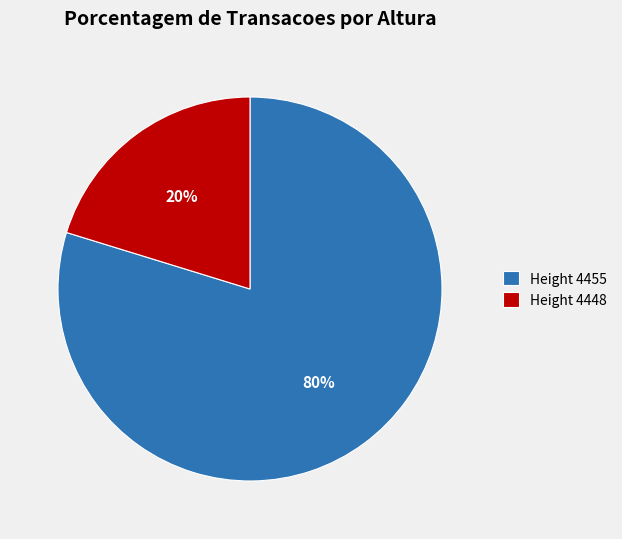

To the nearest percent, what is the difference between the largest and smallest slice percentages?

60%